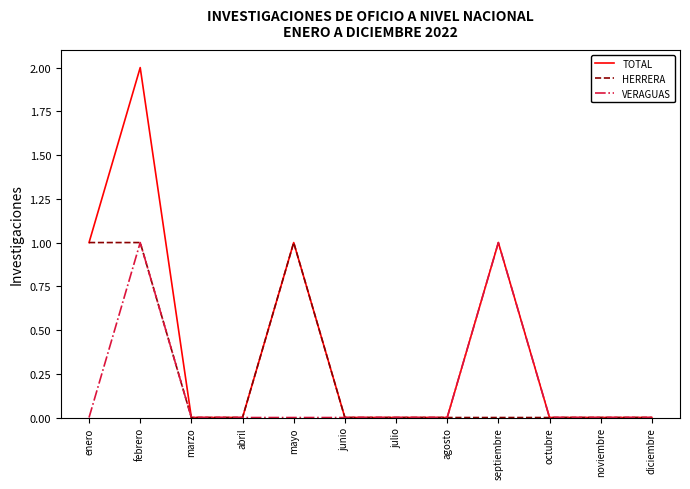

Reading left to right, list all the values displayed in this chart.

TOTAL: 1	2	0	0	1	0	0	0	1	0	0	0
HERRERA: 1	1	0	0	1	0	0	0	0	0	0	0
VERAGUAS: 0	1	0	0	0	0	0	0	1	0	0	0